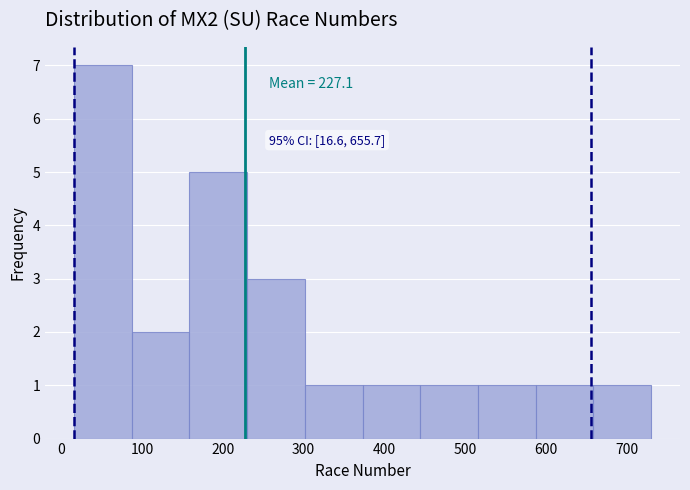

Which range on the x-axis has the tallest bar?

20 to 90